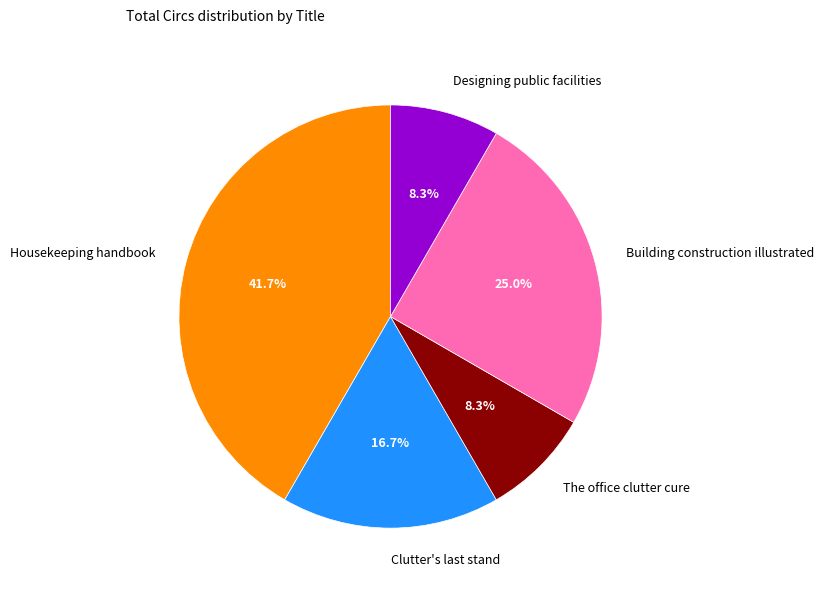

Is there a majority slice in this chart?

No